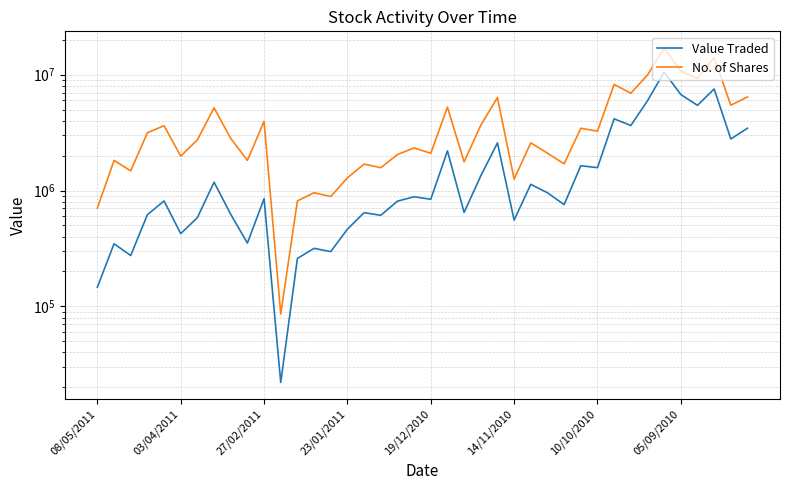

True or false: Value Traded and No. of Shares intersect in this chart.

False